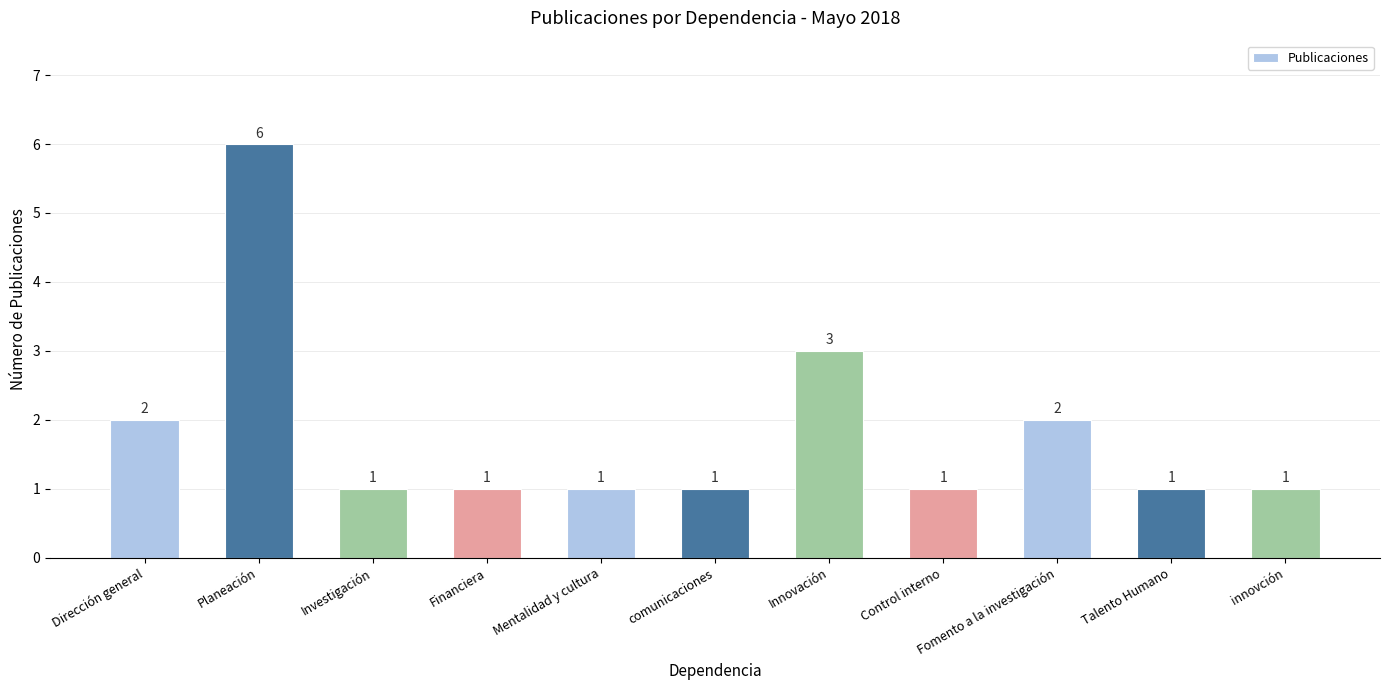

Where is the data nearest to the value 3?

Innovación